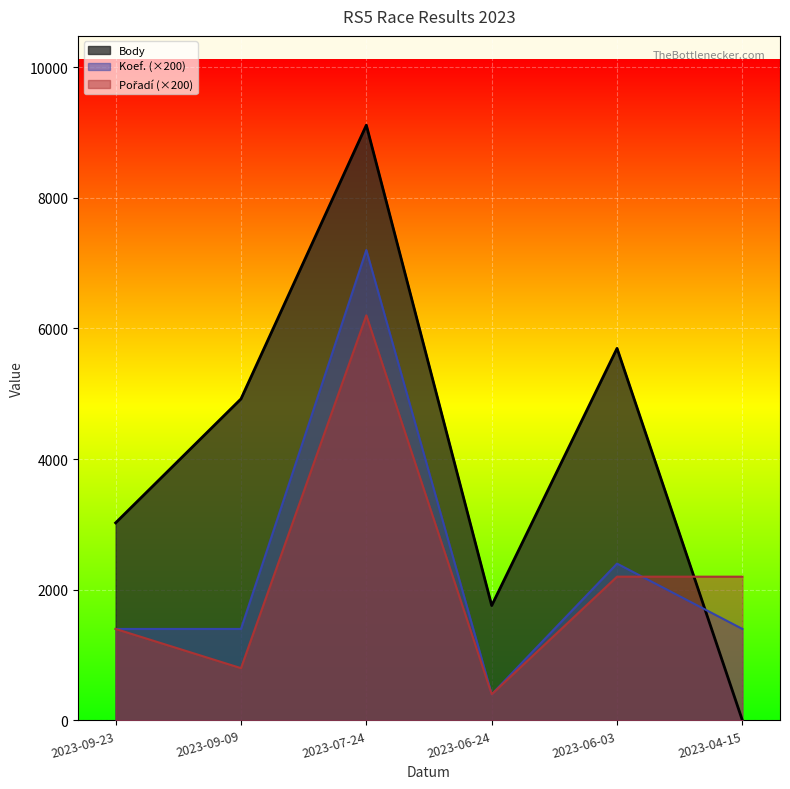

What is the difference between the second highest and second lowest values in the Body series?

3937